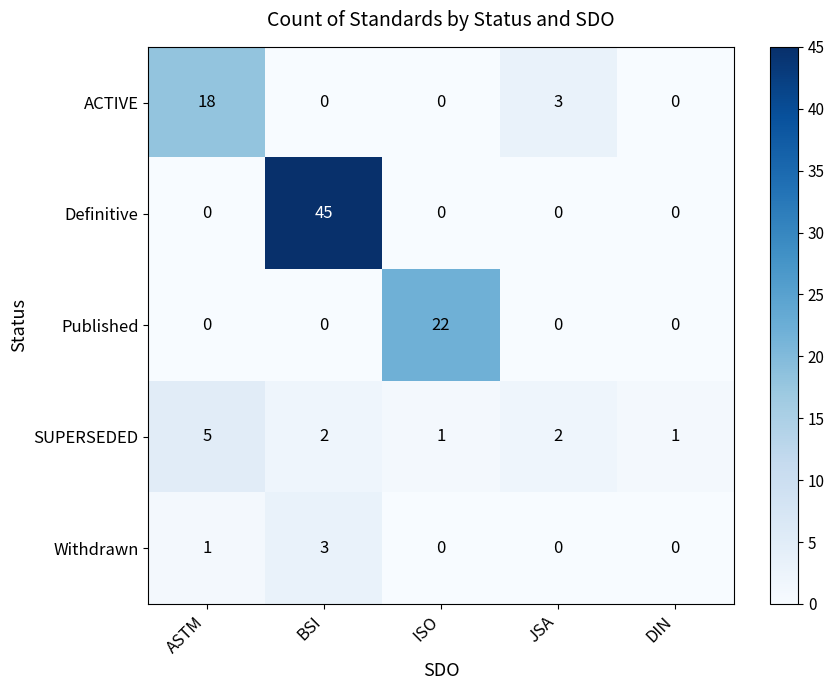

What is the total value across all series at DIN?

1